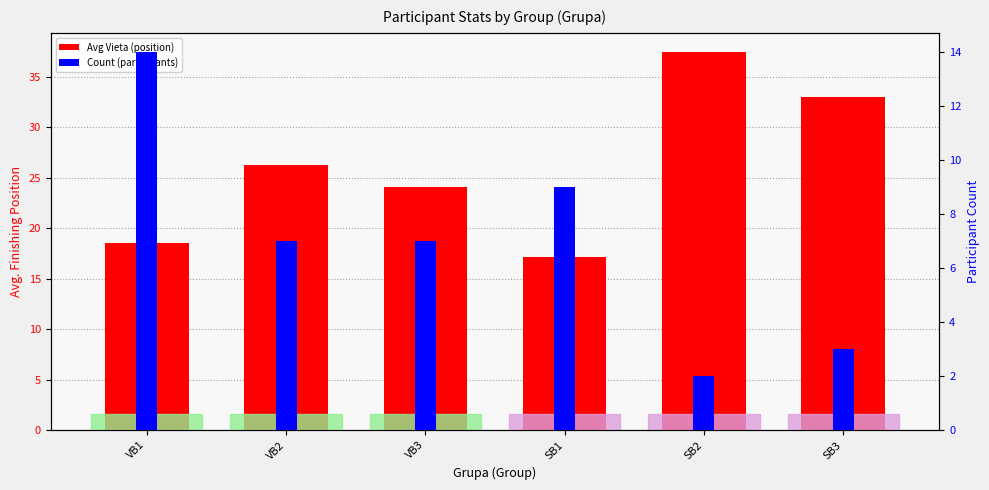

At which category is the sum across all series the highest?

SB2